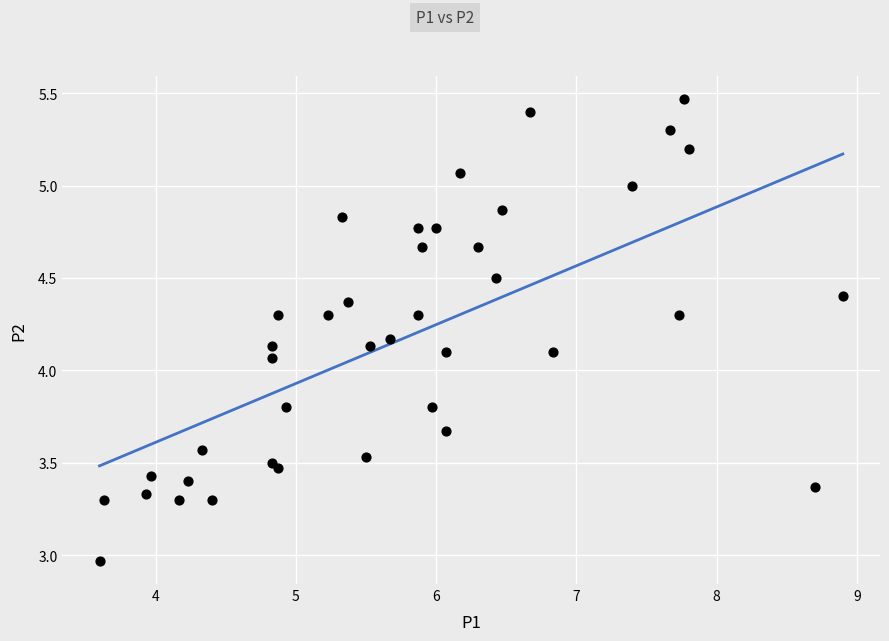

What is the range of Y values (max minus min)?

2.5